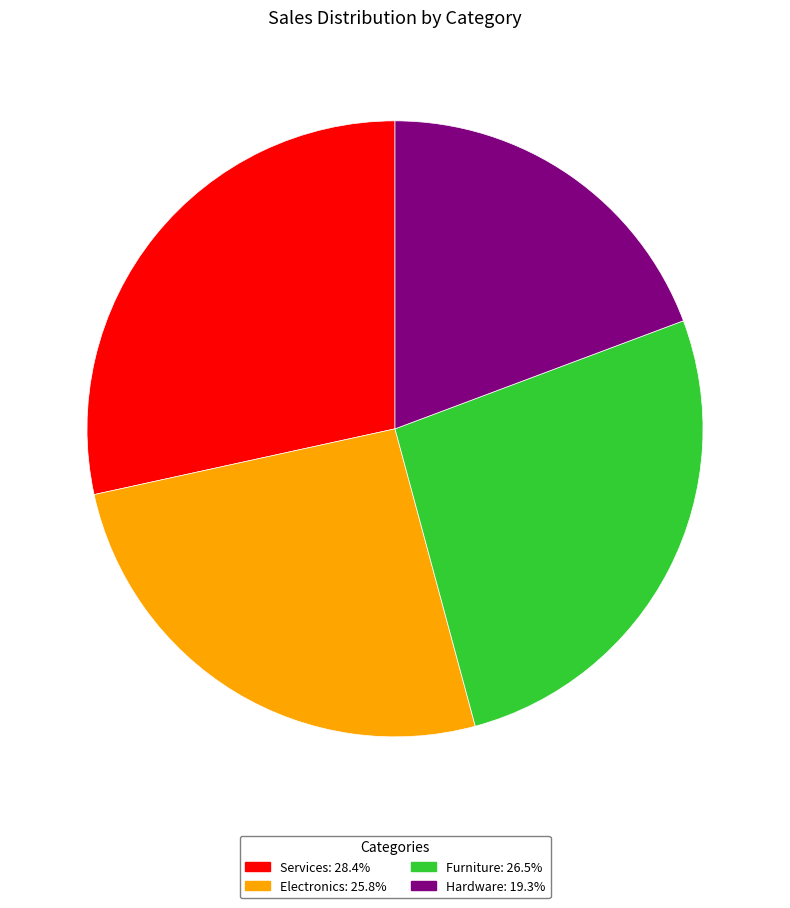

Combined, do Furniture and Hardware account for over 50%?

No